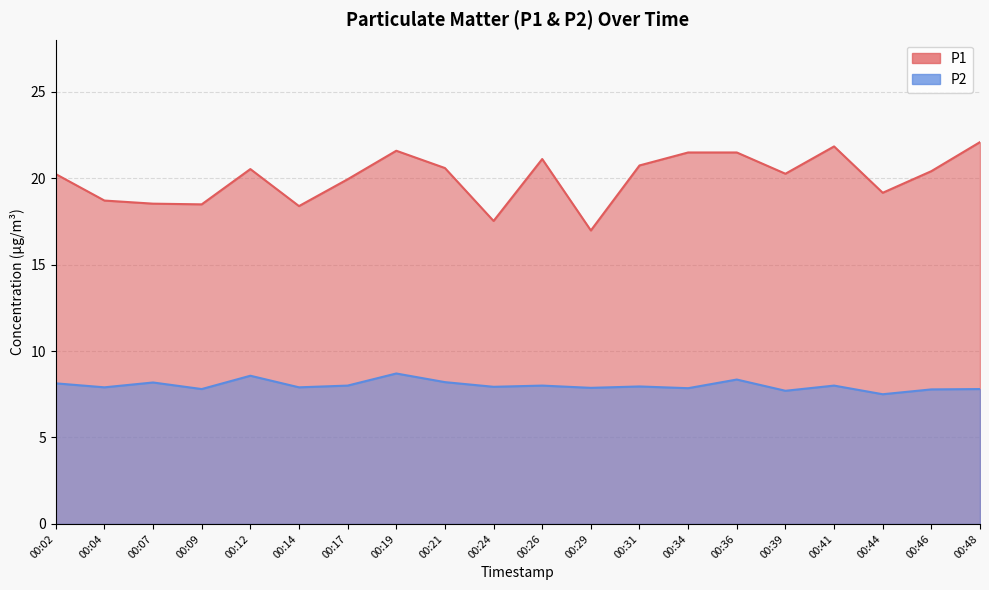

Which label corresponds to the largest value in the chart?

00:48